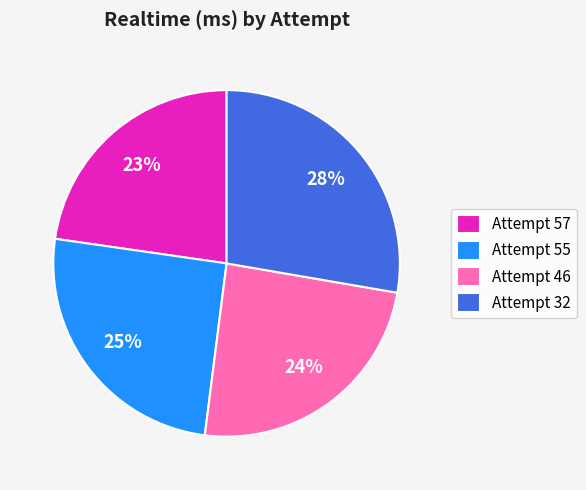

Does Attempt 46 represent more than half of the total?

No